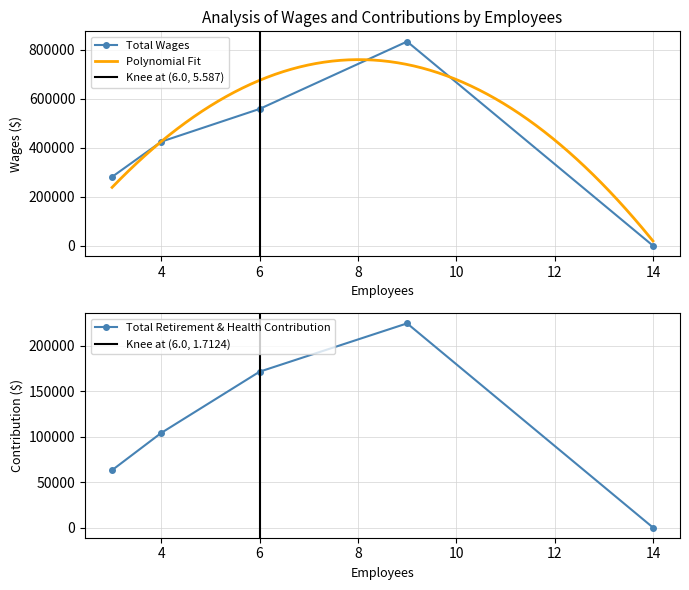

True or false: Total Wages and Total Retirement & Health Contribution intersect in this chart.

False